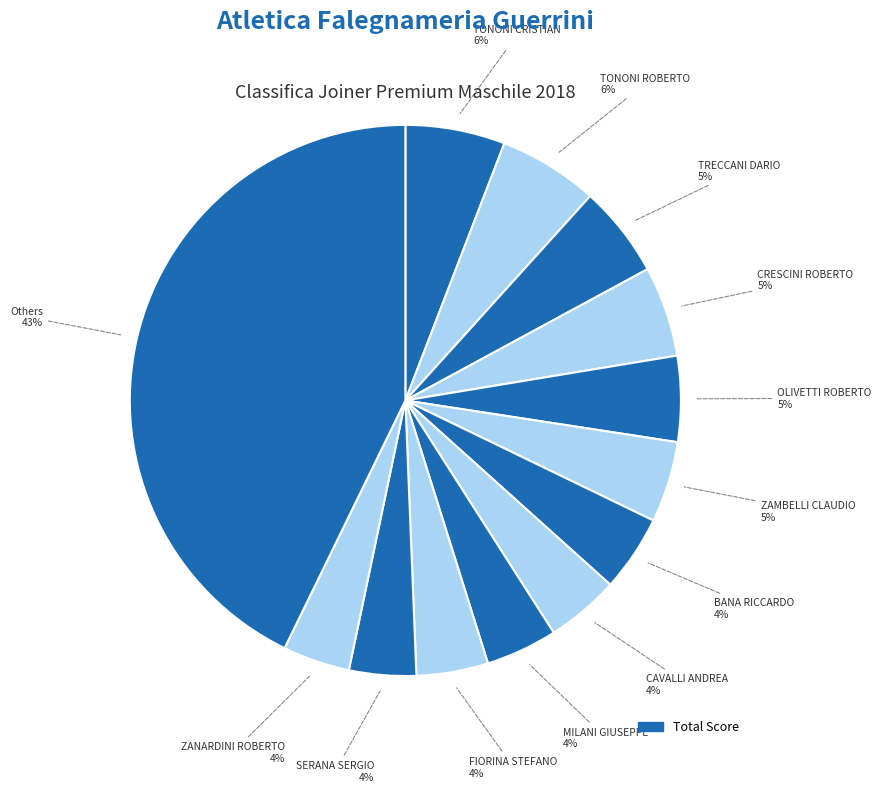

How many segments does this pie chart have?

13